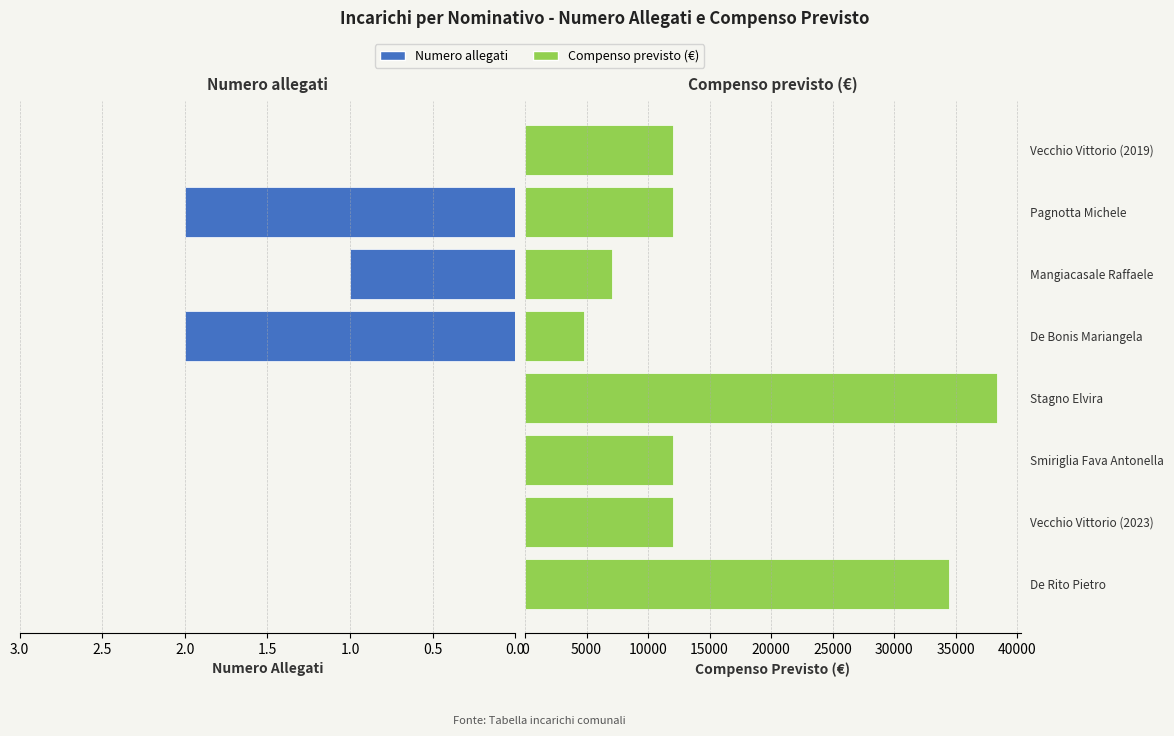

Reading left to right, extract all data points from this chart.

Numero allegati: 0.0	0.0	0.0	0.0	2.0	1.0	2.0	0.0
Compenso previsto (€): 34447.9	12000.0	12000.0	38366.2	4800.0	7100.0	12000.0	12000.0